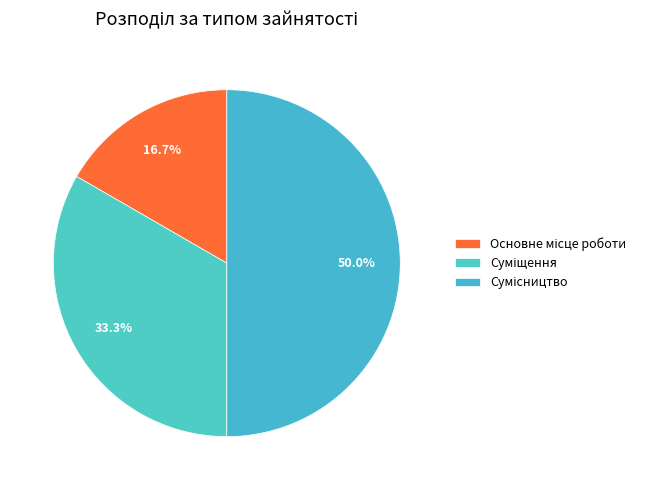

Which category has the biggest portion of the pie?

Сумісництво